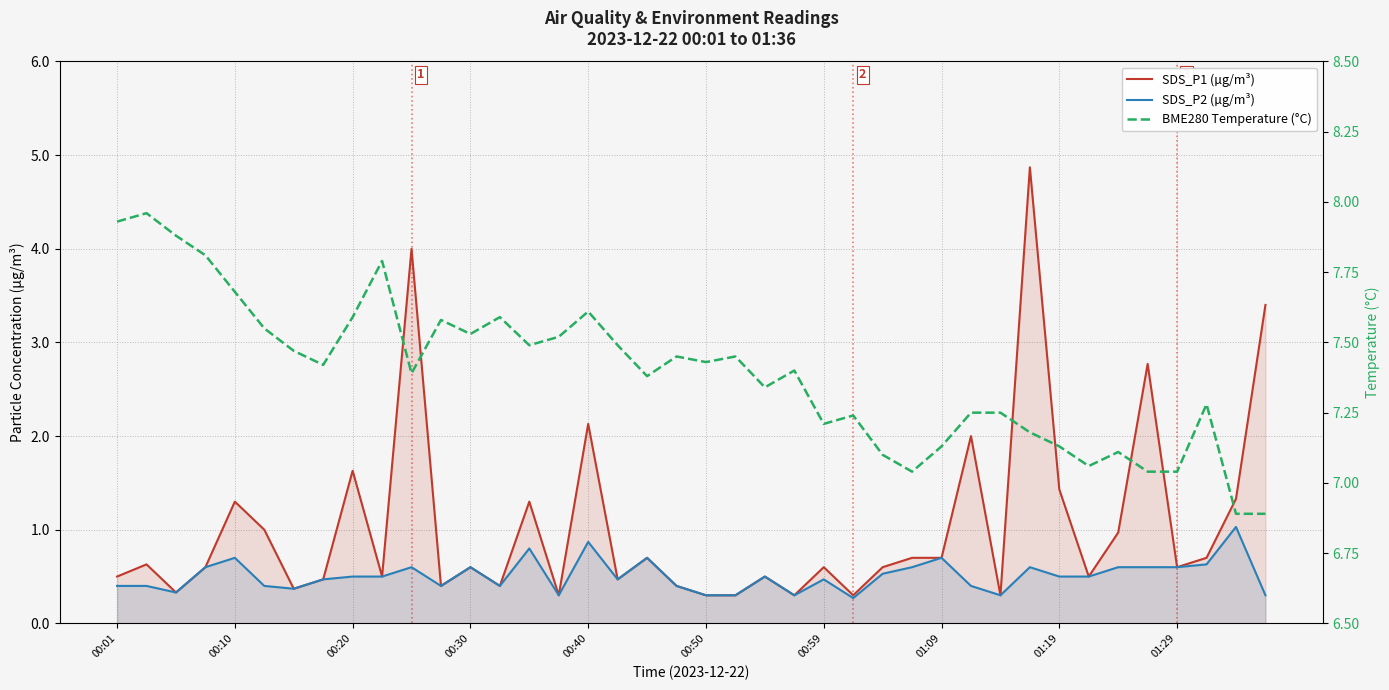

Which series has the widest spread of values?

SDS_P1 (µg/m³)